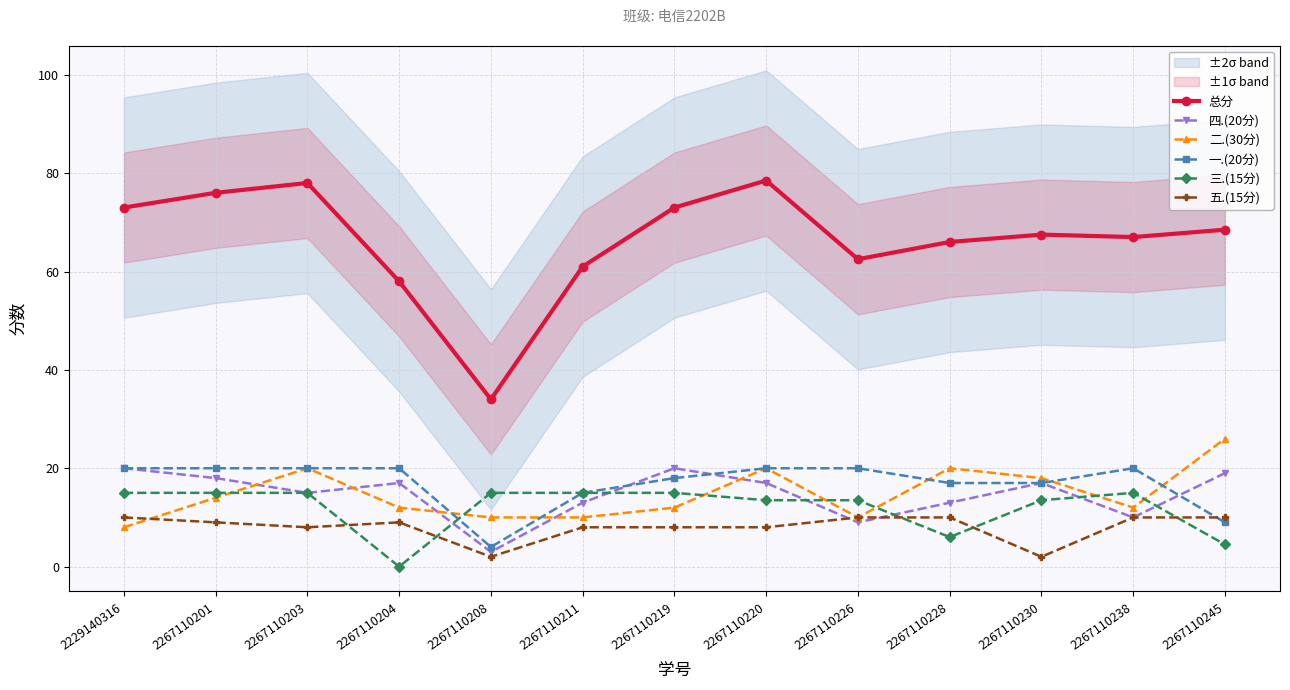

Is it true that 三.(15分) equals -9.1 at 2267110204?

False